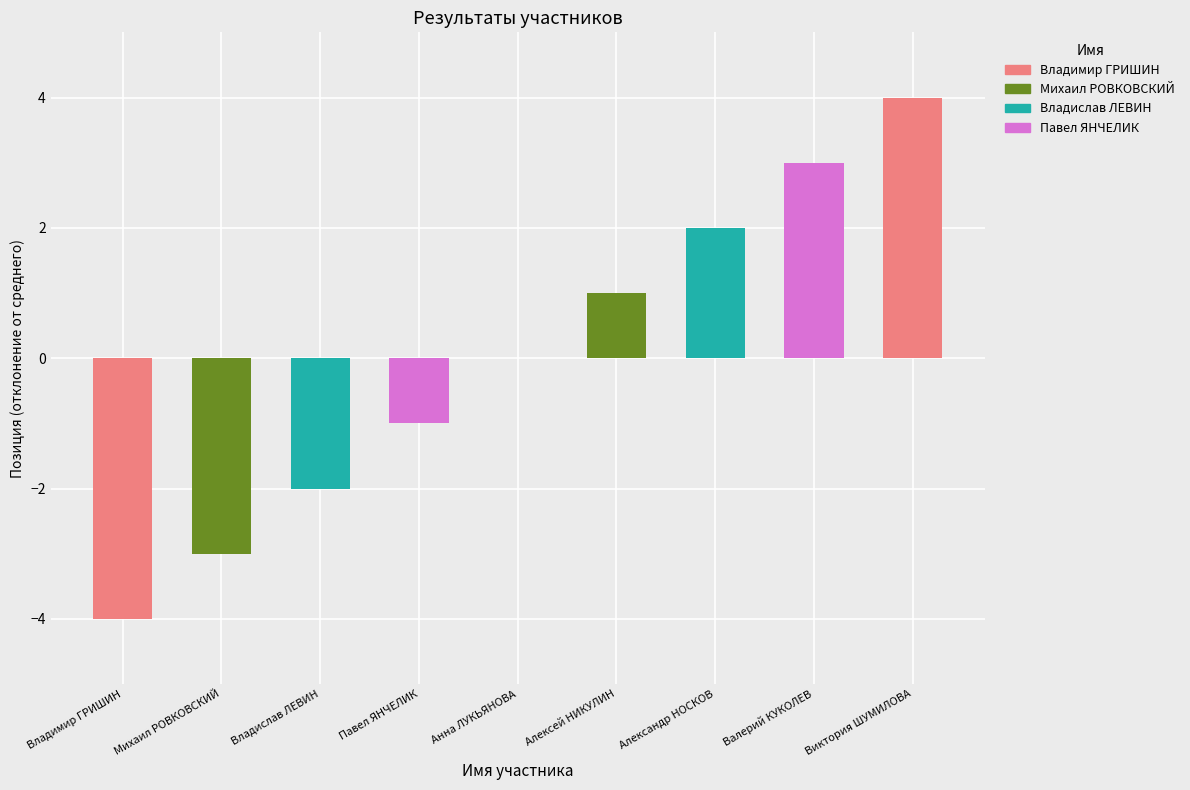

The chart shows a value of 11 at Валерий КУКОЛЕВ. True or false?

False